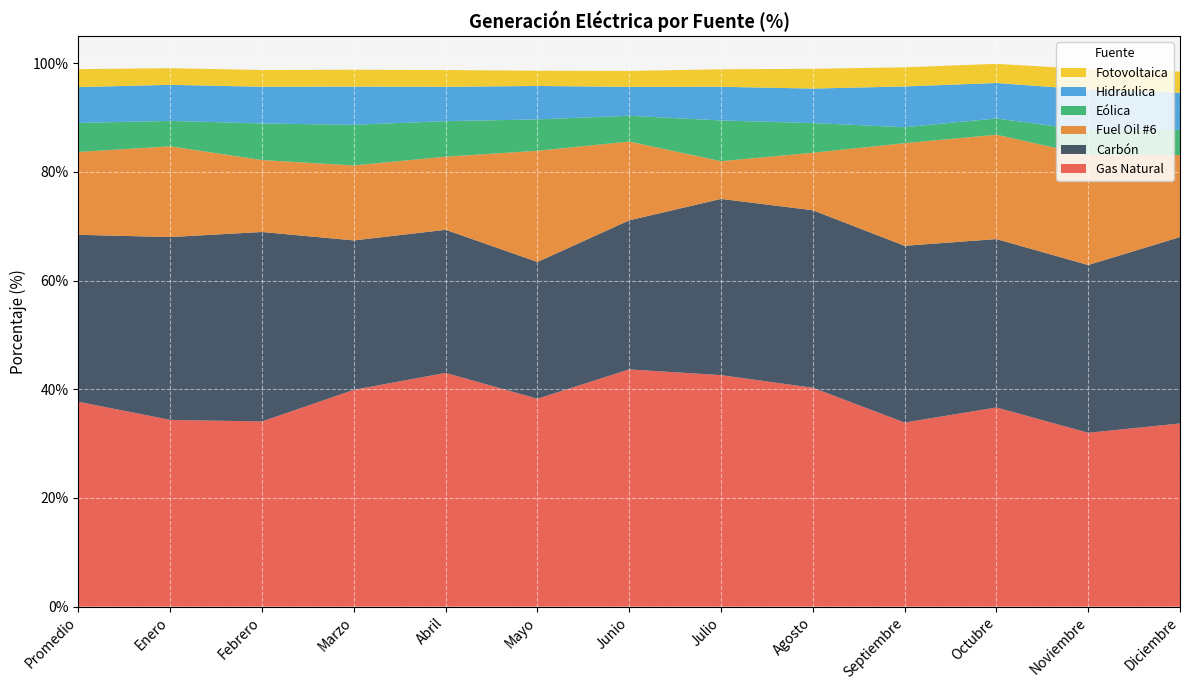

Reading right to left, list all the values displayed in this chart.

Gas Natural: Diciembre=33.7	Noviembre=32.0	Octubre=36.7	Septiembre=33.9	Agosto=40.3	Julio=42.6	Junio=43.7	Mayo=38.3	Abril=43.0	Marzo=39.9	Febrero=34.1	Enero=34.4	Promedio=37.7
Carbón: Diciembre=34.3	Noviembre=30.9	Octubre=31.0	Septiembre=32.5	Agosto=32.7	Julio=32.4	Junio=27.4	Mayo=25.2	Abril=26.3	Marzo=27.5	Febrero=34.9	Enero=33.7	Promedio=30.7
Fuel Oil #6: Diciembre=15.1	Noviembre=20.2	Octubre=19.2	Septiembre=18.9	Agosto=10.6	Julio=6.9	Junio=14.5	Mayo=20.5	Abril=13.5	Marzo=13.8	Febrero=13.2	Enero=16.7	Promedio=15.3
Eólica: Diciembre=4.6	Noviembre=4.5	Octubre=3.0	Septiembre=2.9	Agosto=5.5	Julio=7.5	Junio=4.8	Mayo=5.8	Abril=6.5	Marzo=7.5	Febrero=6.7	Enero=4.7	Promedio=5.3
Hidráulica: Diciembre=6.8	Noviembre=7.5	Octubre=6.5	Septiembre=7.5	Agosto=6.3	Julio=6.2	Junio=5.3	Mayo=6.2	Abril=6.3	Marzo=7.0	Febrero=6.8	Enero=6.6	Promedio=6.6
Fotovoltaica: Diciembre=3.9	Noviembre=3.8	Octubre=3.5	Septiembre=3.5	Agosto=3.6	Julio=3.2	Junio=2.9	Mayo=2.8	Abril=3.1	Marzo=3.1	Febrero=3.1	Enero=3.1	Promedio=3.3